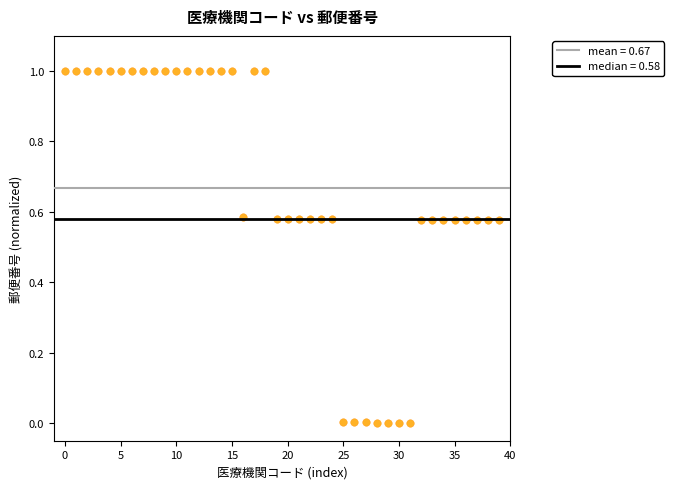

What is the range of Y values (max minus min)?

1.0